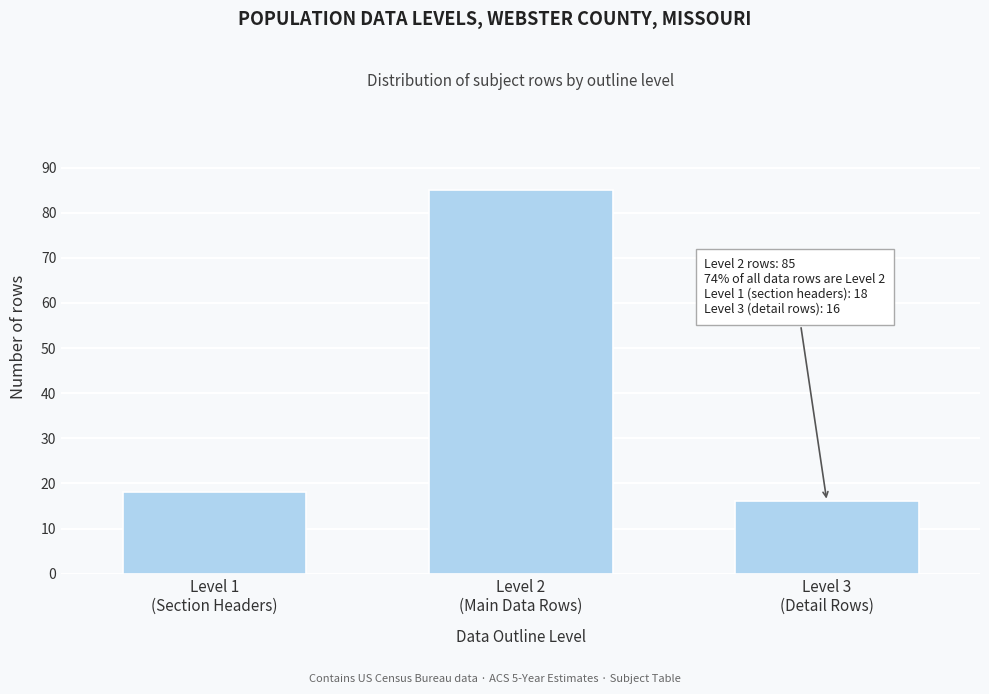

Reading left to right, list all the values displayed in this chart.

18	85	16